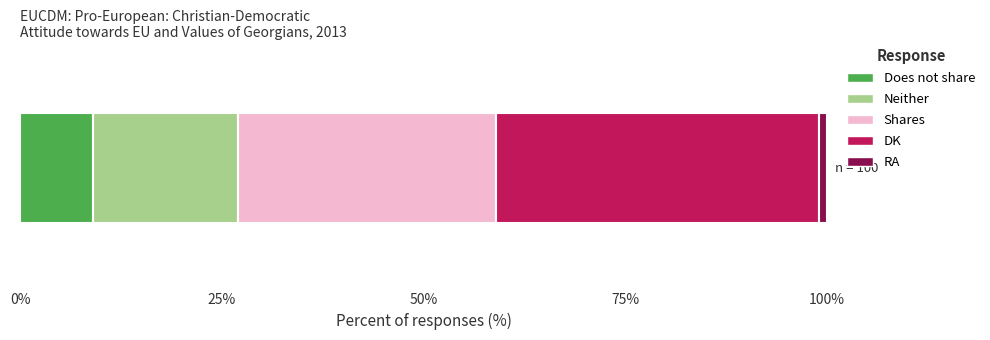

What is the lowest value of the Does not share series?

9